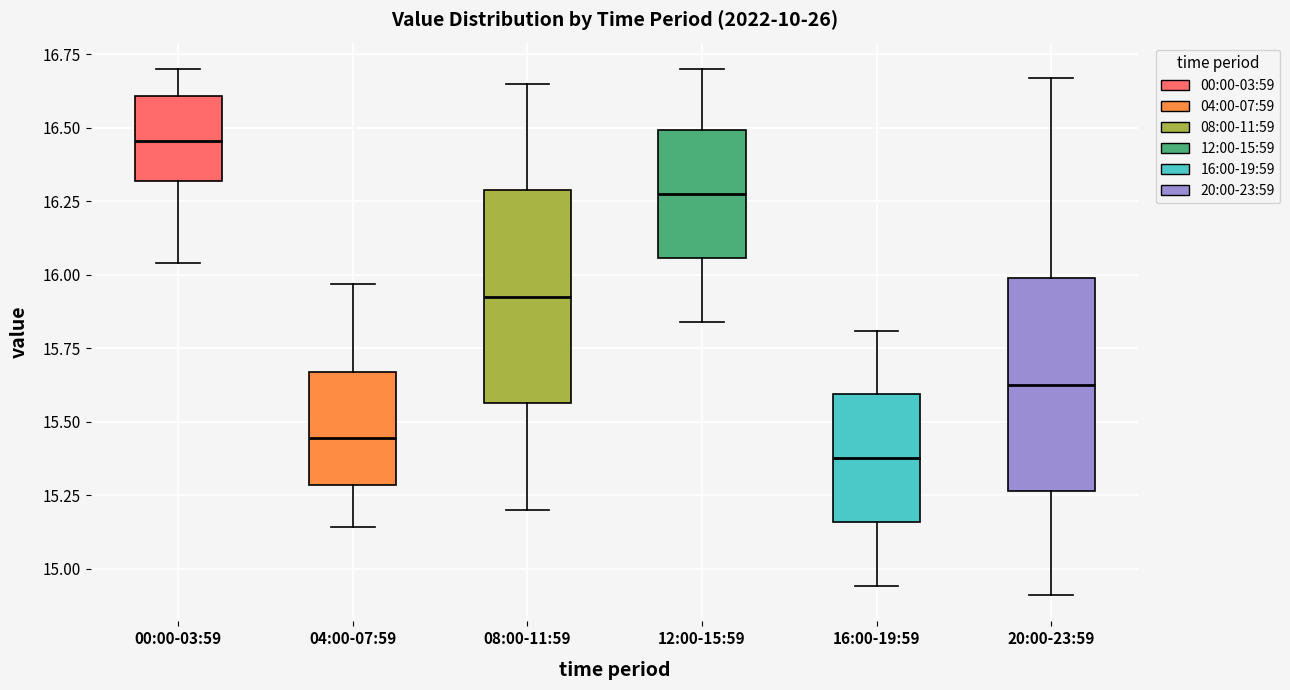

Where does the lower whisker of the box for 00:00-03:59 end on the y-axis? The values are not printed on the chart, so give them approximately, as read against the axis.

16.05